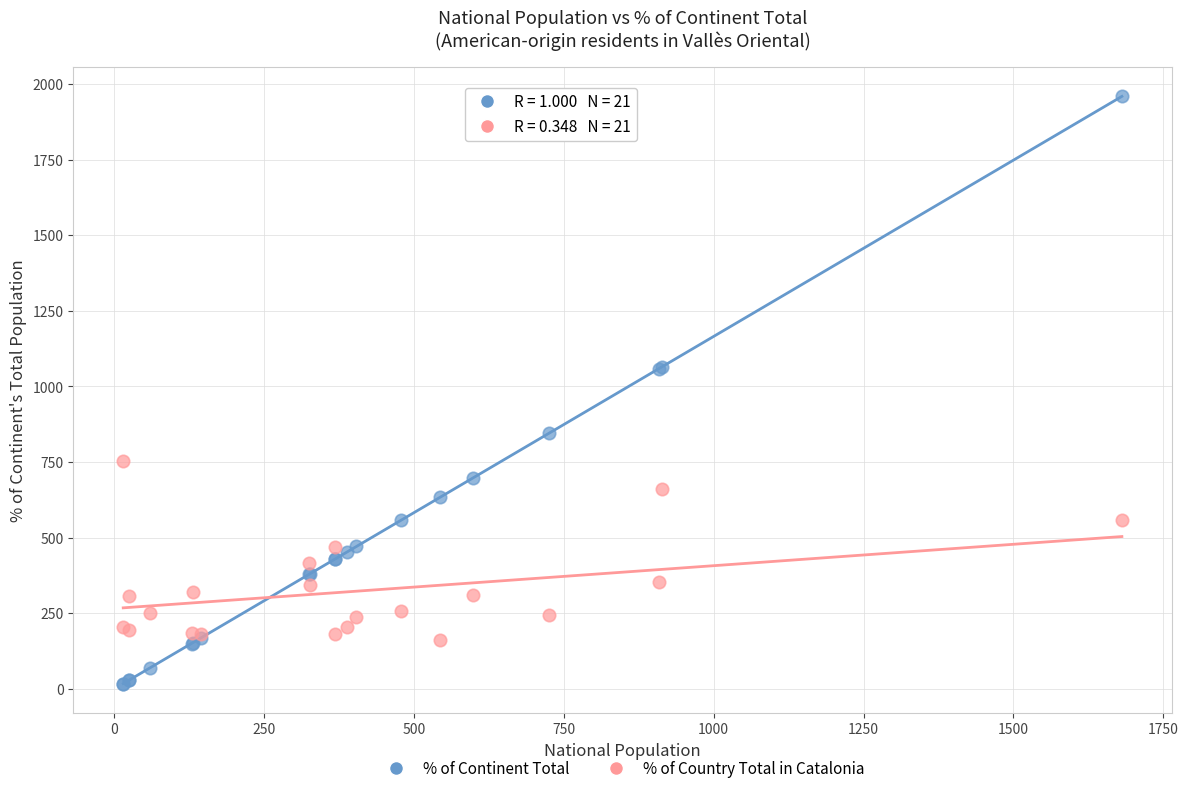

Which series has the widest spread of Y values?

% of Continent Total